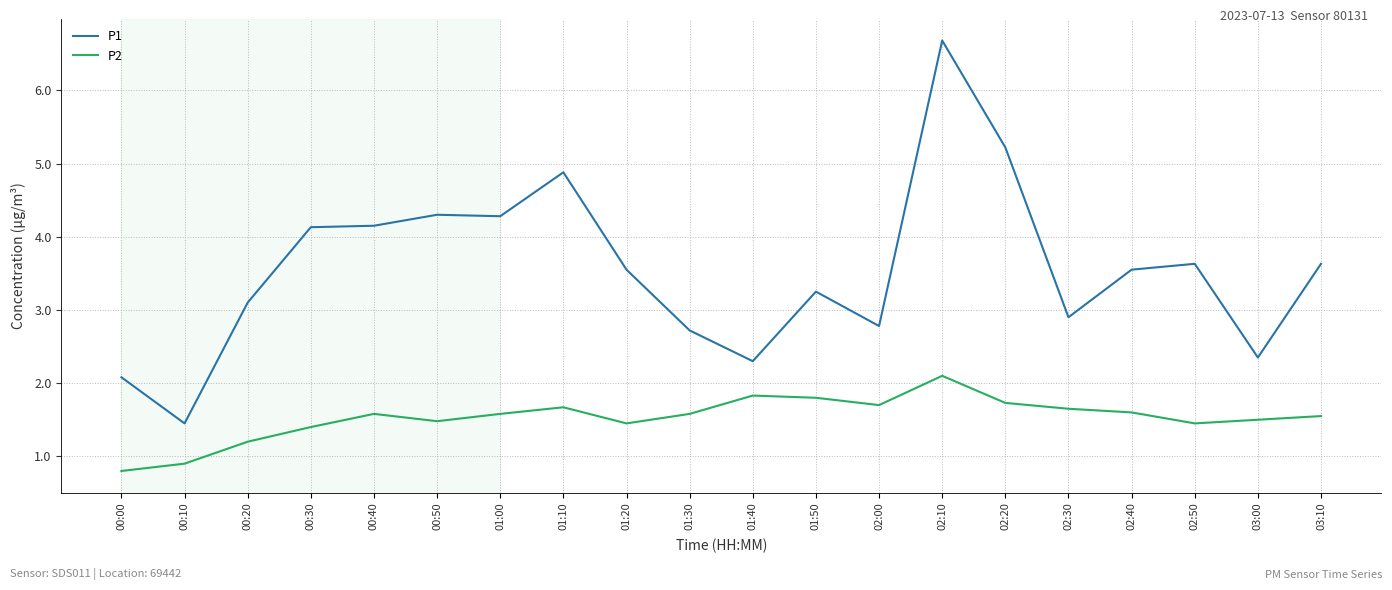

Which series has the widest spread of values?

P1